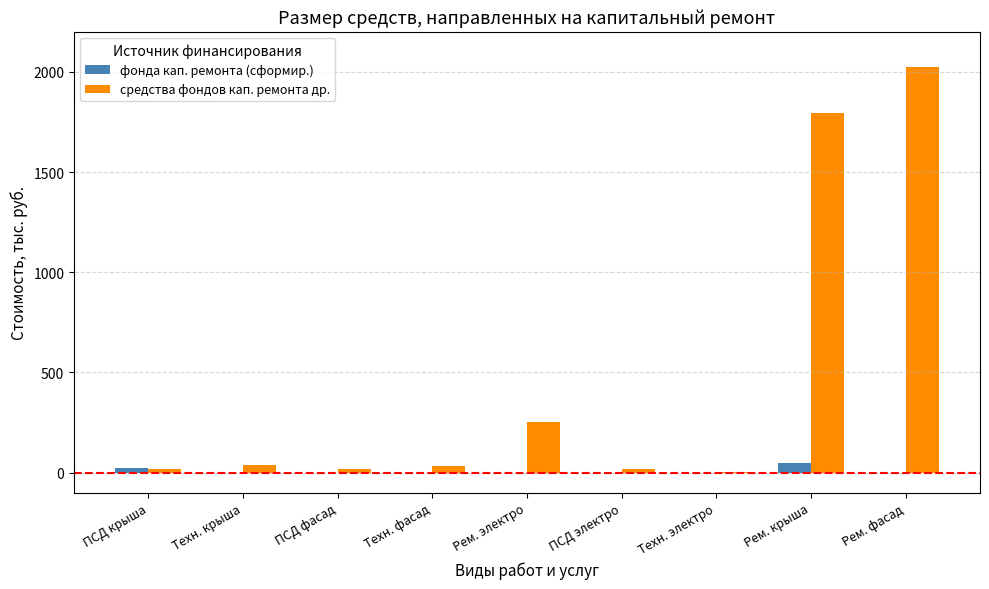

Which category has the highest value across all series?

Рем. фасад